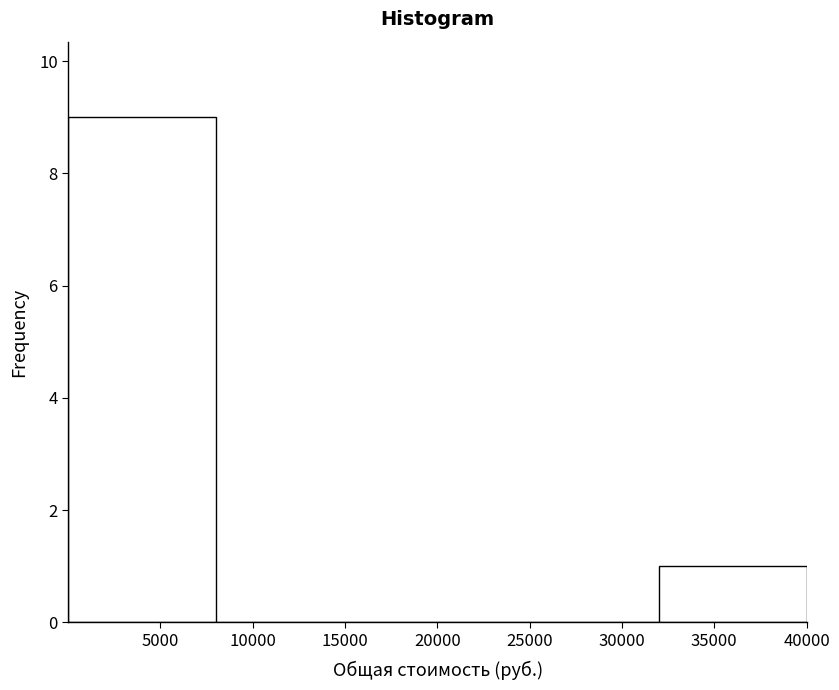

Reading left to right, list every bar in this chart as the range it spans on the x-axis followed by its height. Neither the bar edges nor the heights are printed on the chart, so give them approximately, as read against the axes.

0 to 8000: 9
8000 to 16000: 0
16000 to 24000: 0
24000 to 32000: 0
32000 to 40000: 1